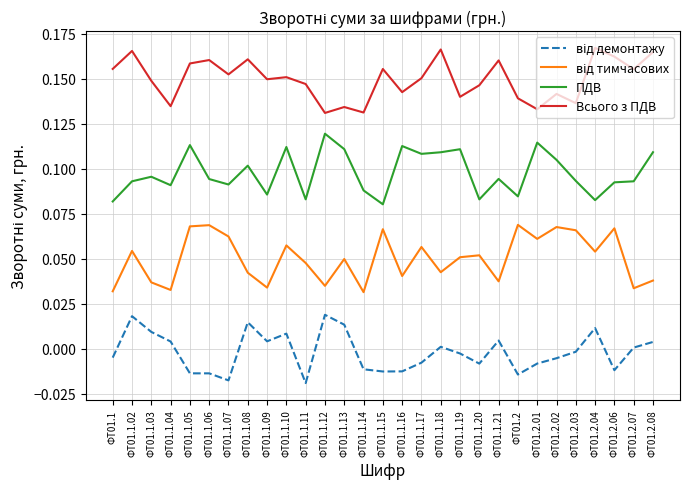

How many distinct data groups are displayed?

4